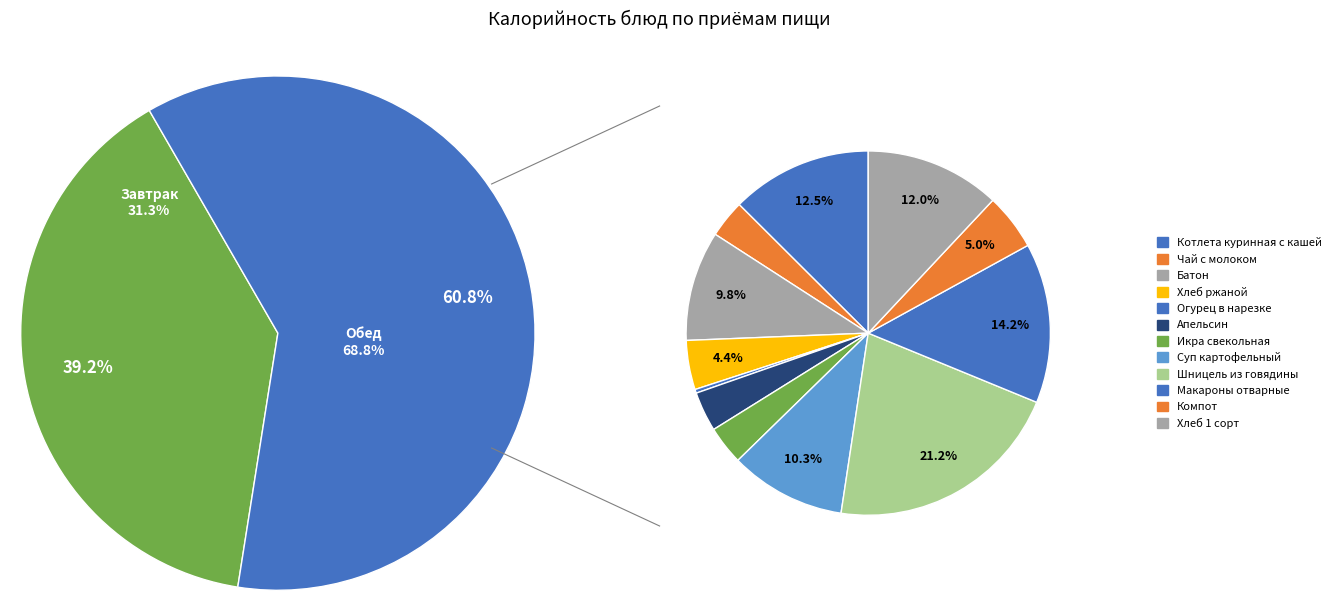

How much of the chart is everything except Компот из свежих плодов?

95.0%